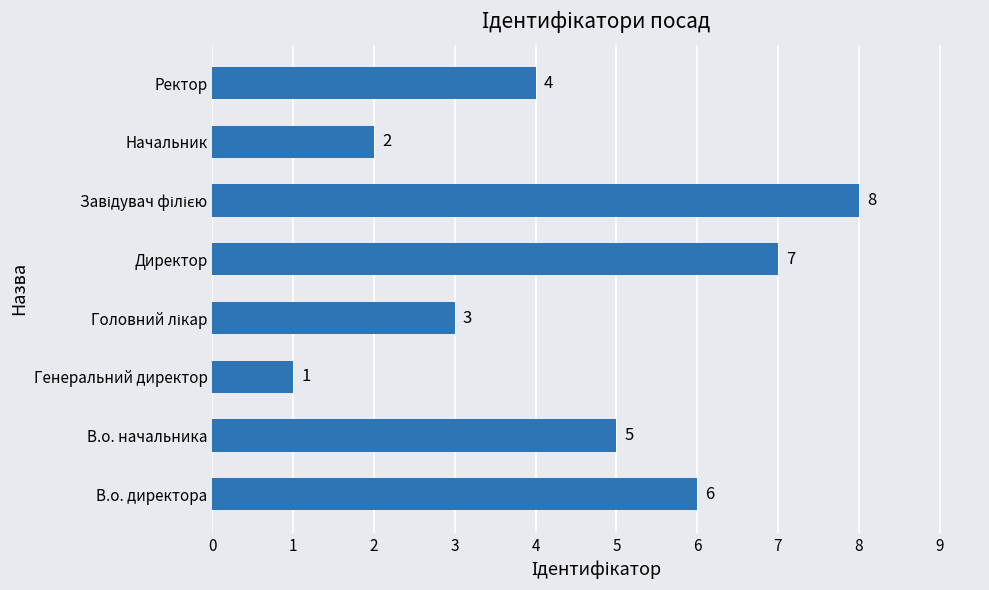

What is the minimum value shown in the chart?

1